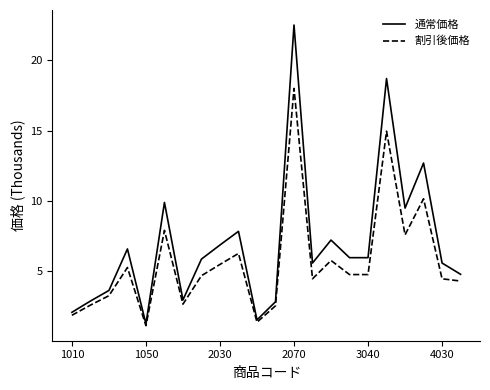

What is the average value of the 割引後価格 series?

5.7